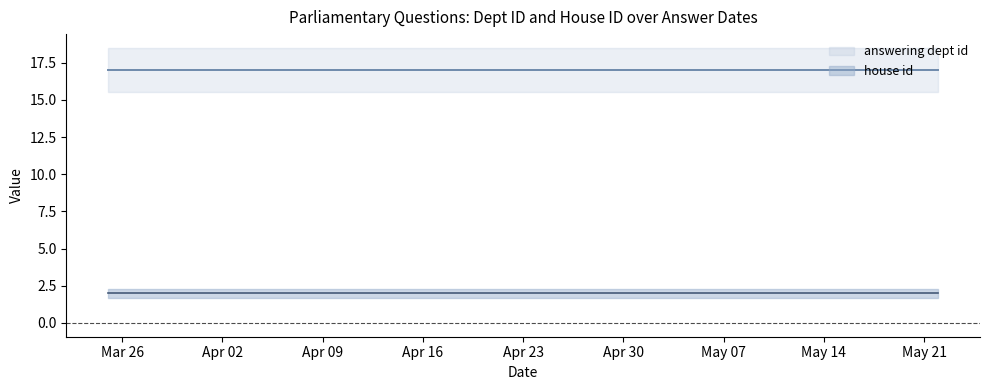

True or false: house id and answering dept id cross at least once.

False